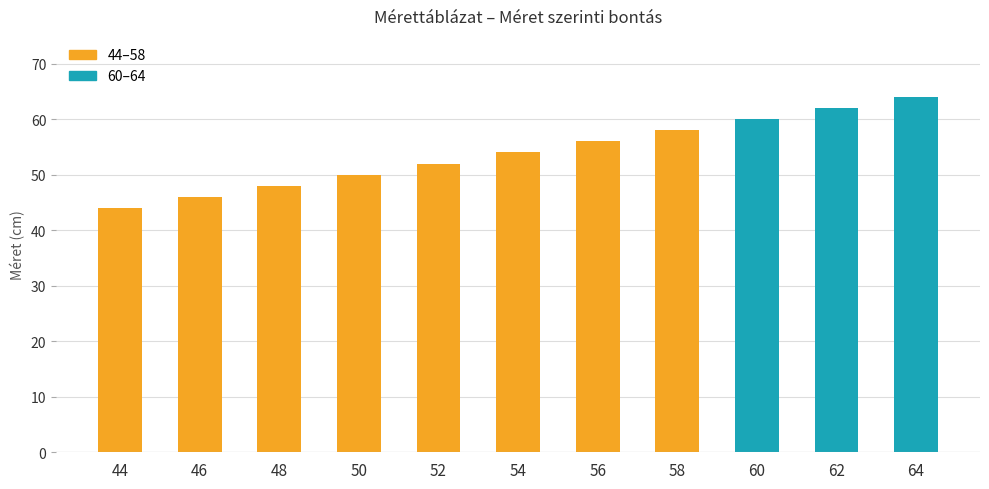

The value at 56 is 92. True or false?

False